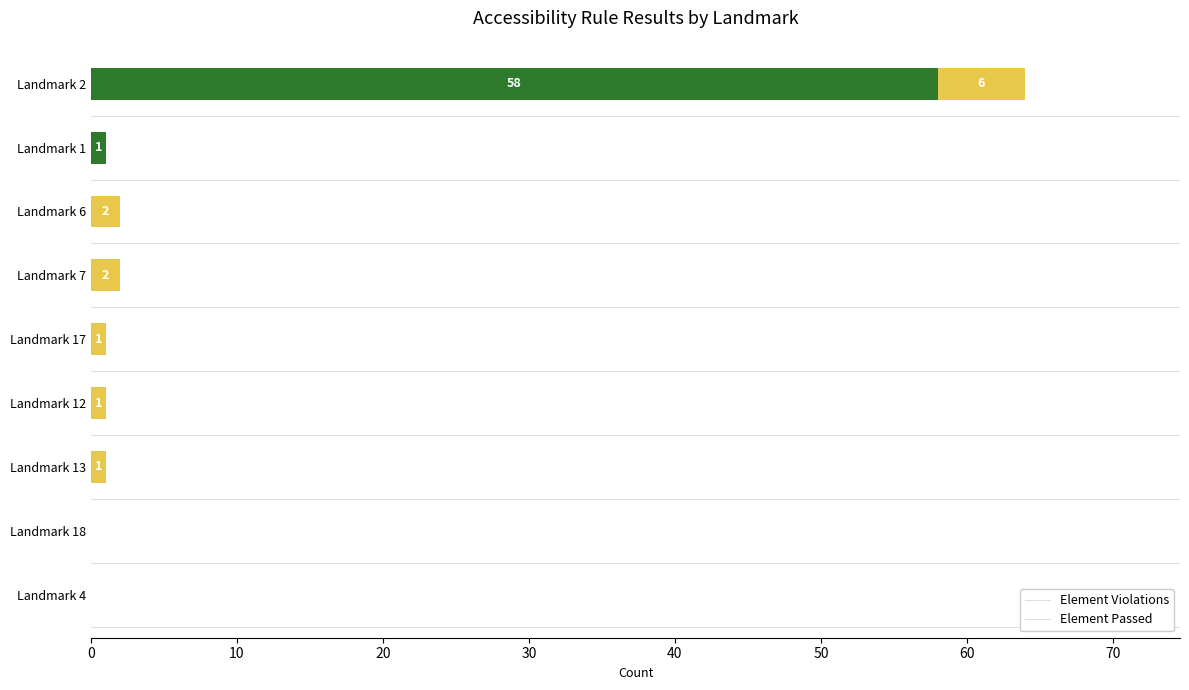

Is it true that Element Violations equals 37 at Landmark 4?

False